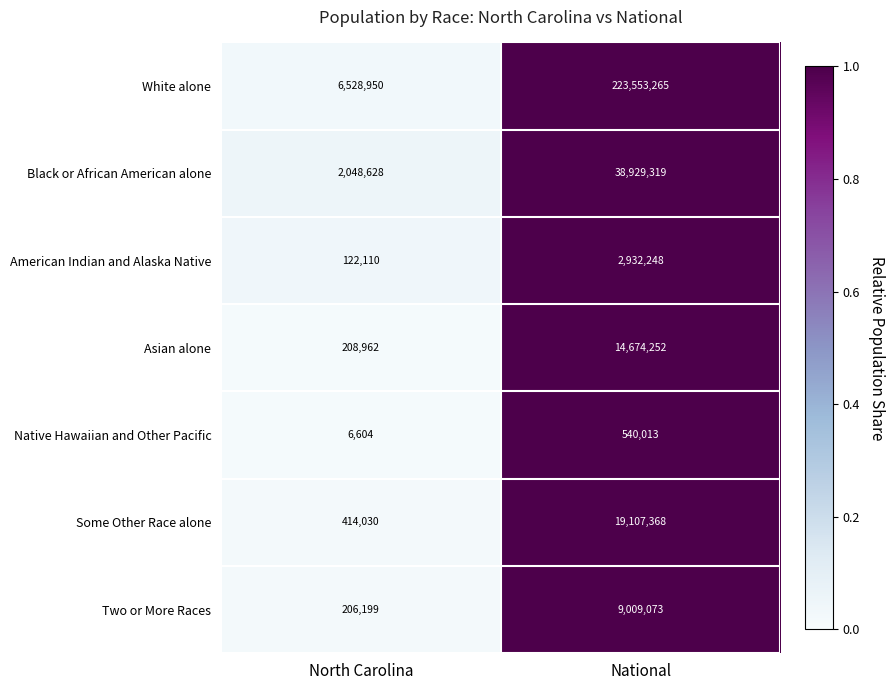

Which series changed the most between North Carolina and National?

White alone